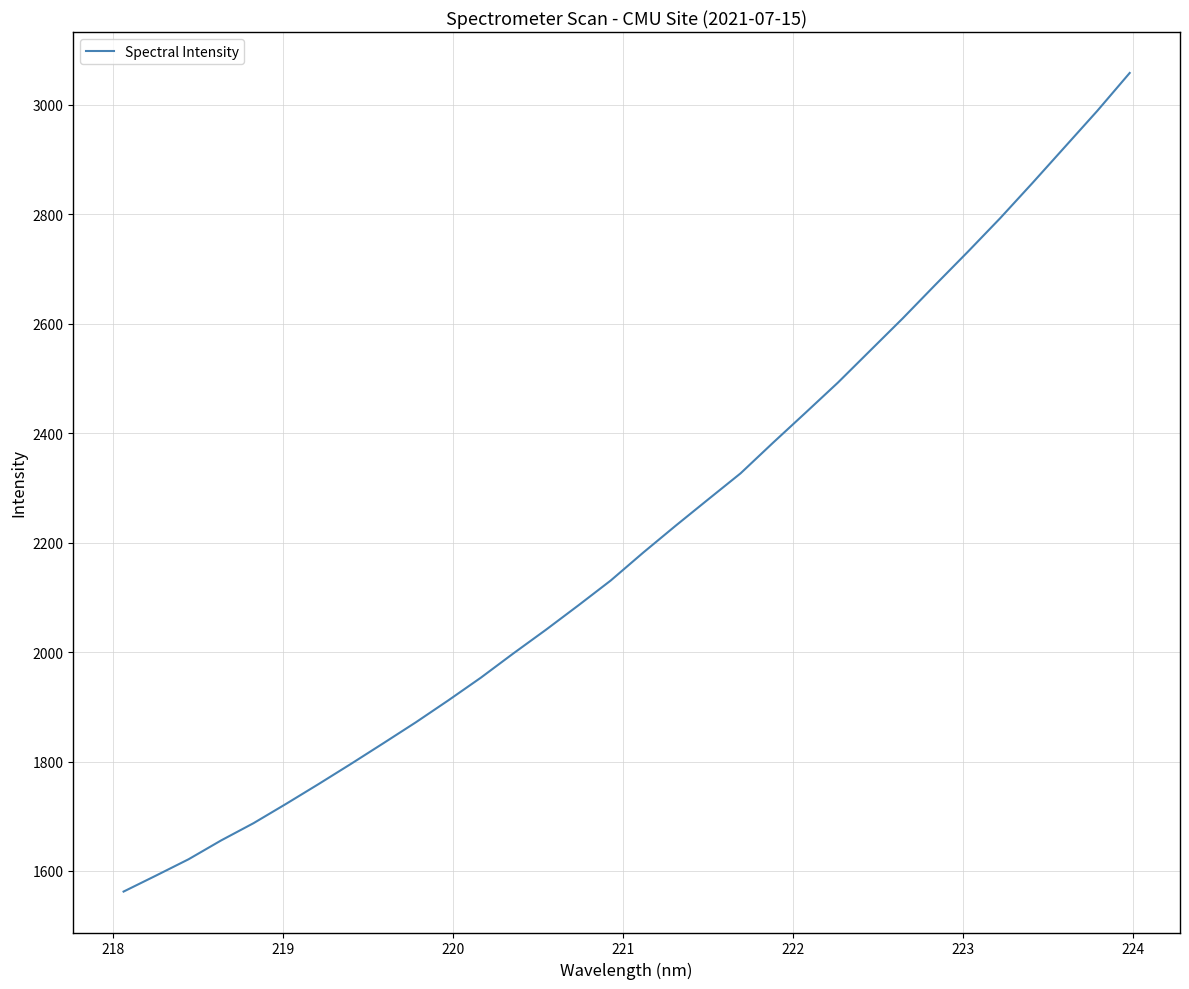

What is the smallest value displayed?

1562.3